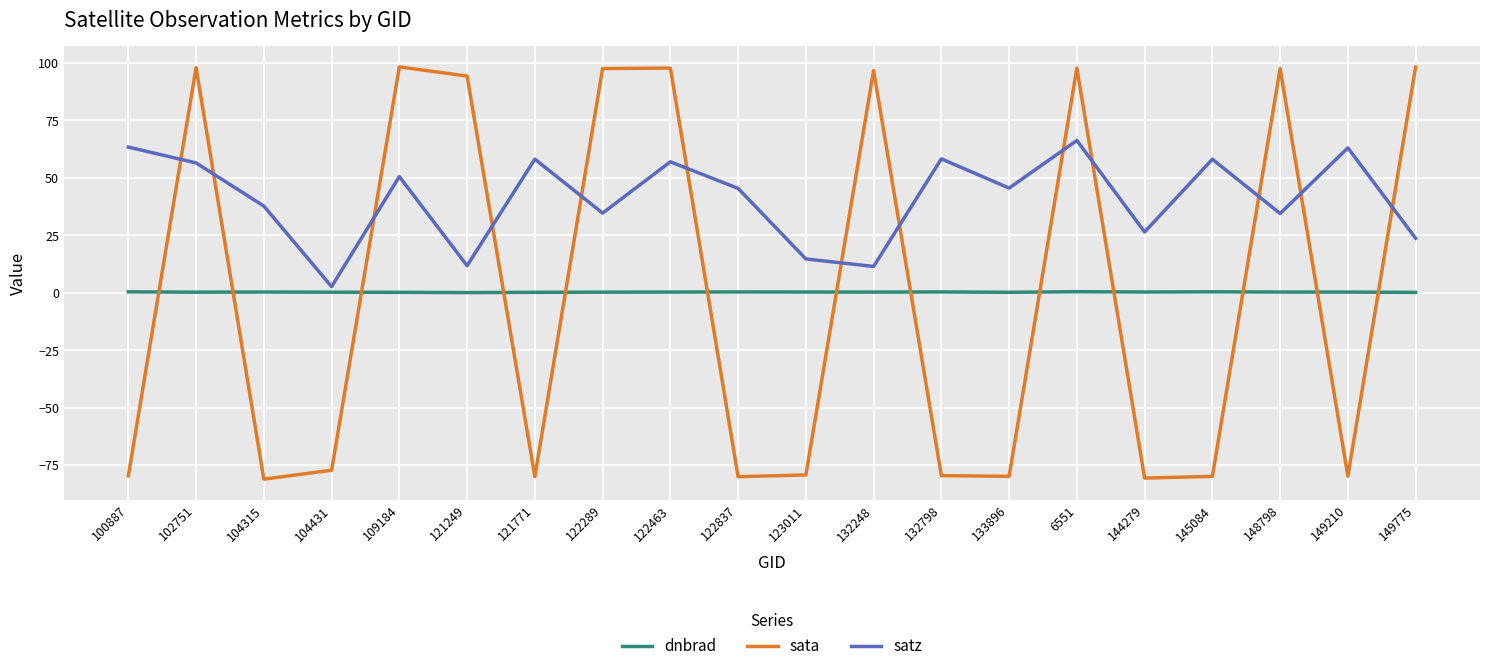

Is it true that satz equals 50.6 at 109184?

True